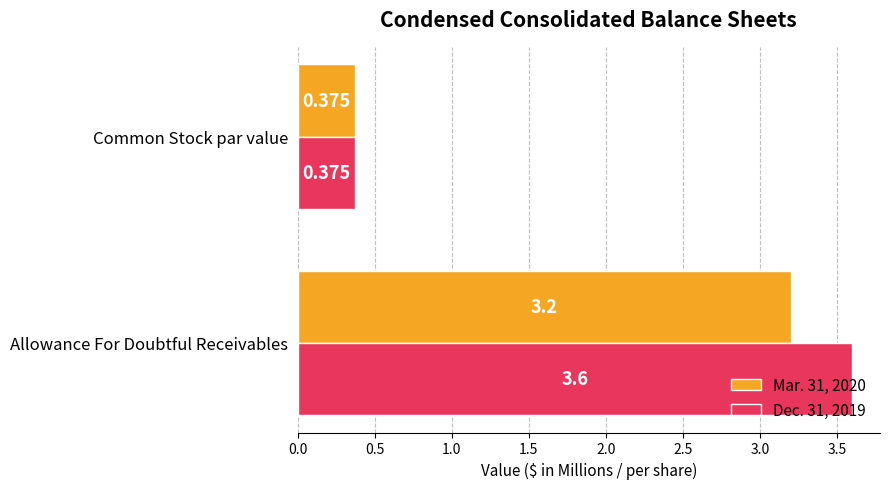

Is the value of Dec. 31, 2019 at Common Stock par value greater than the value of Mar. 31, 2020 at Allowance For Doubtful Receivables?

No